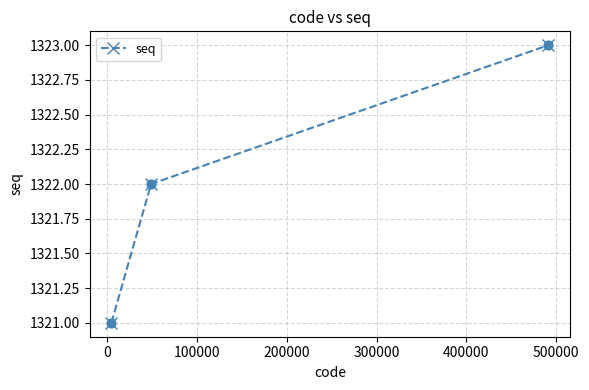

What is the average value?

1322